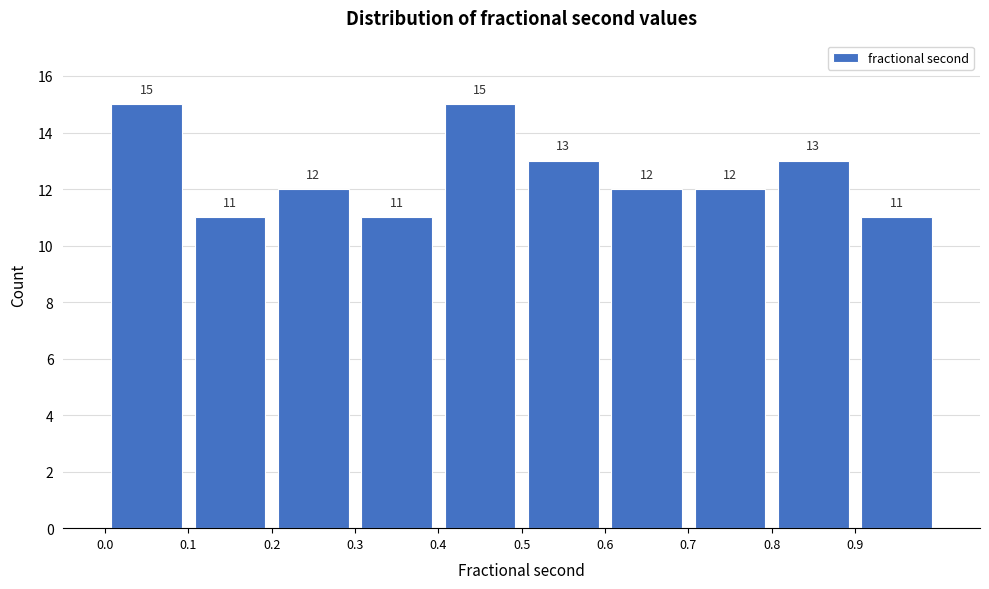

Reading left to right, list every bar in this chart as the range it spans on the x-axis followed by its height.

0.0 to 0.1: 15
0.1 to 0.2: 11
0.2 to 0.3: 12
0.3 to 0.4: 11
0.4 to 0.5: 15
0.5 to 0.6: 13
0.6 to 0.7: 12
0.7 to 0.8: 12
0.8 to 0.9: 13
0.9 to 1.0: 11